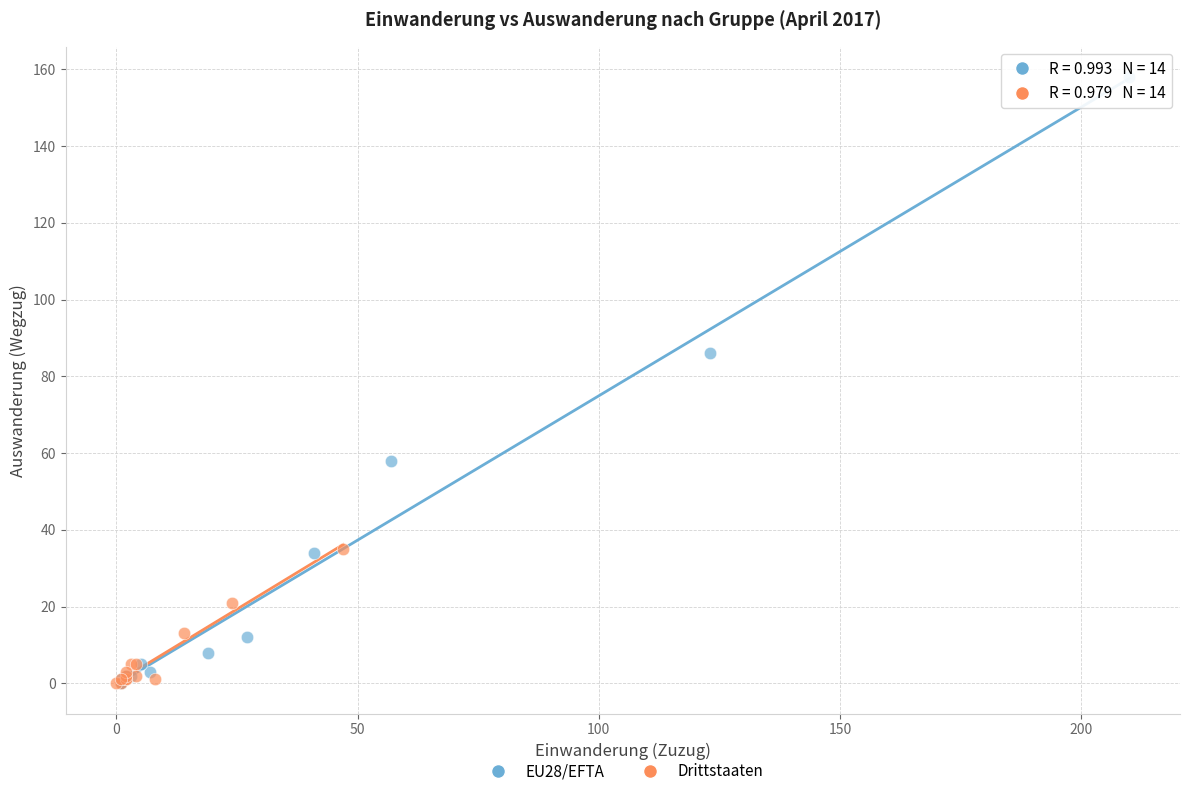

Which series has the widest spread of Y values?

EU28/EFTA